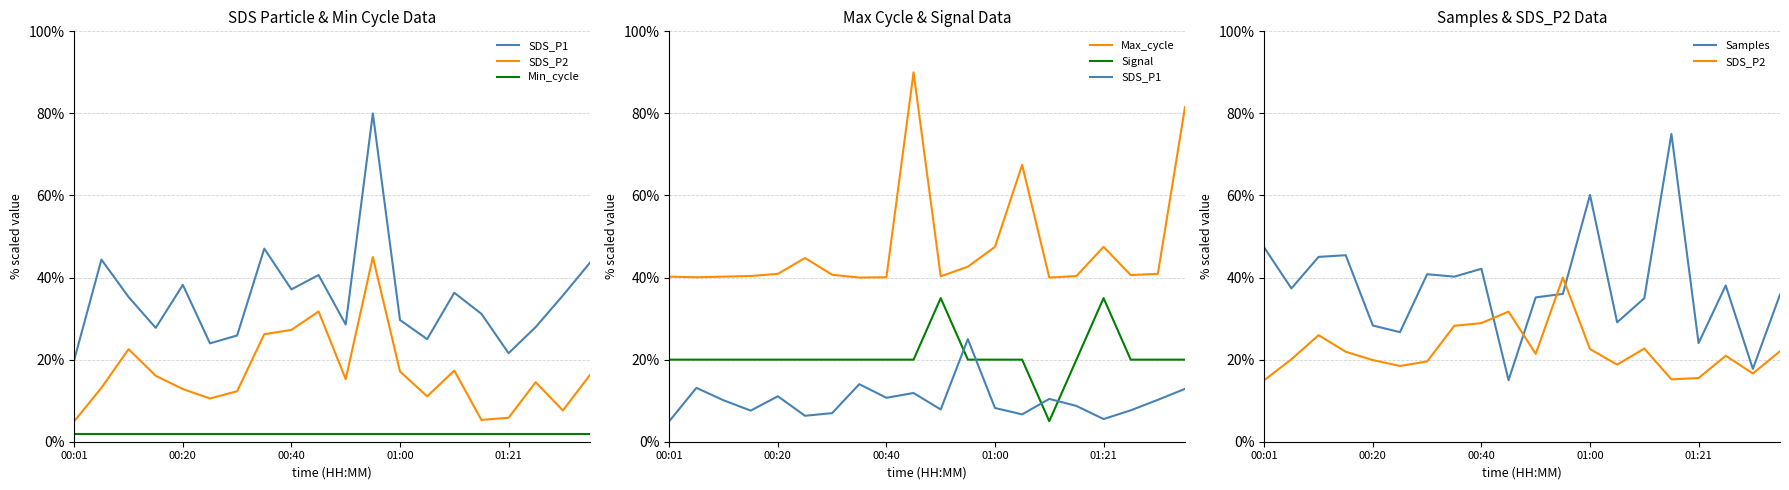

What is the approximate value of Min_cycle at 6?

2.0